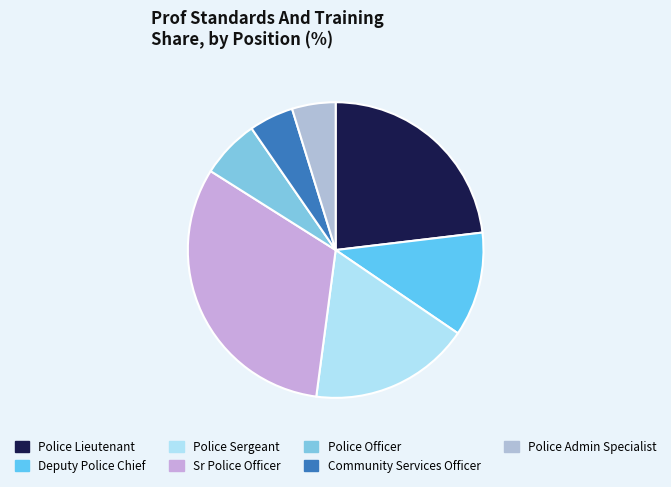

How many segments does this pie chart have?

7